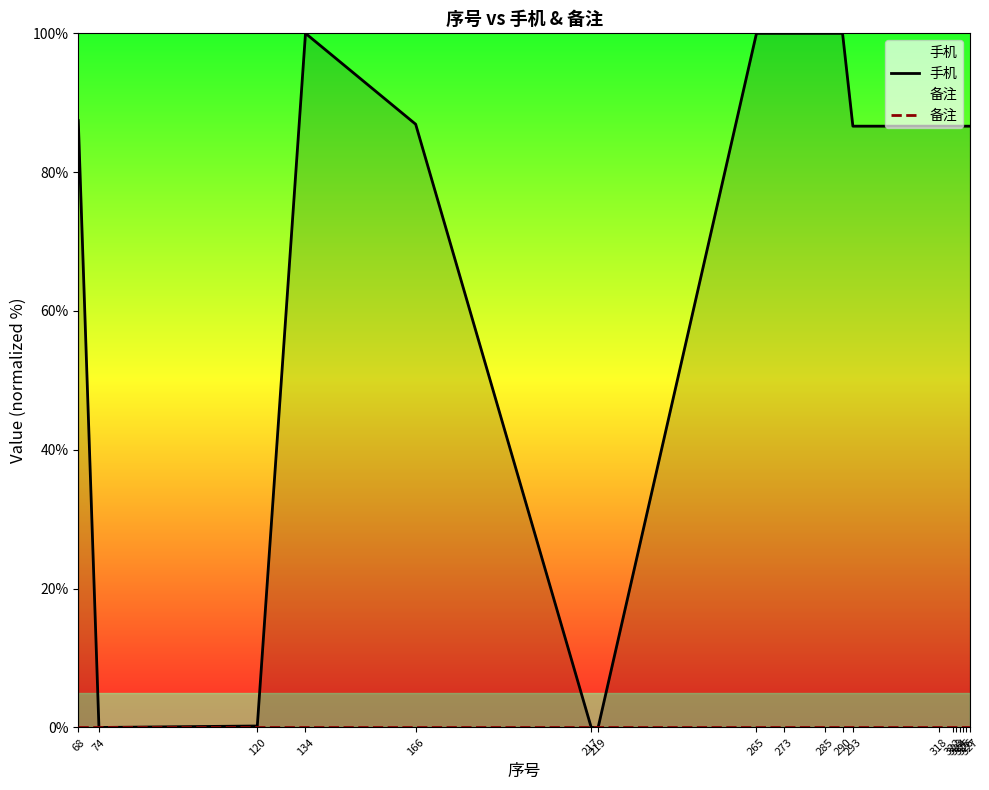

True or false: 手机 and 备注 cross at least once.

False